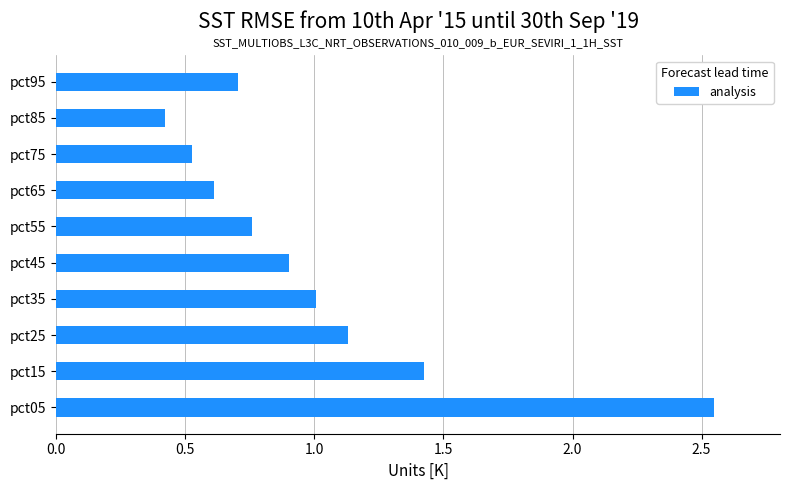

What is the minimum value shown in the chart?

0.4